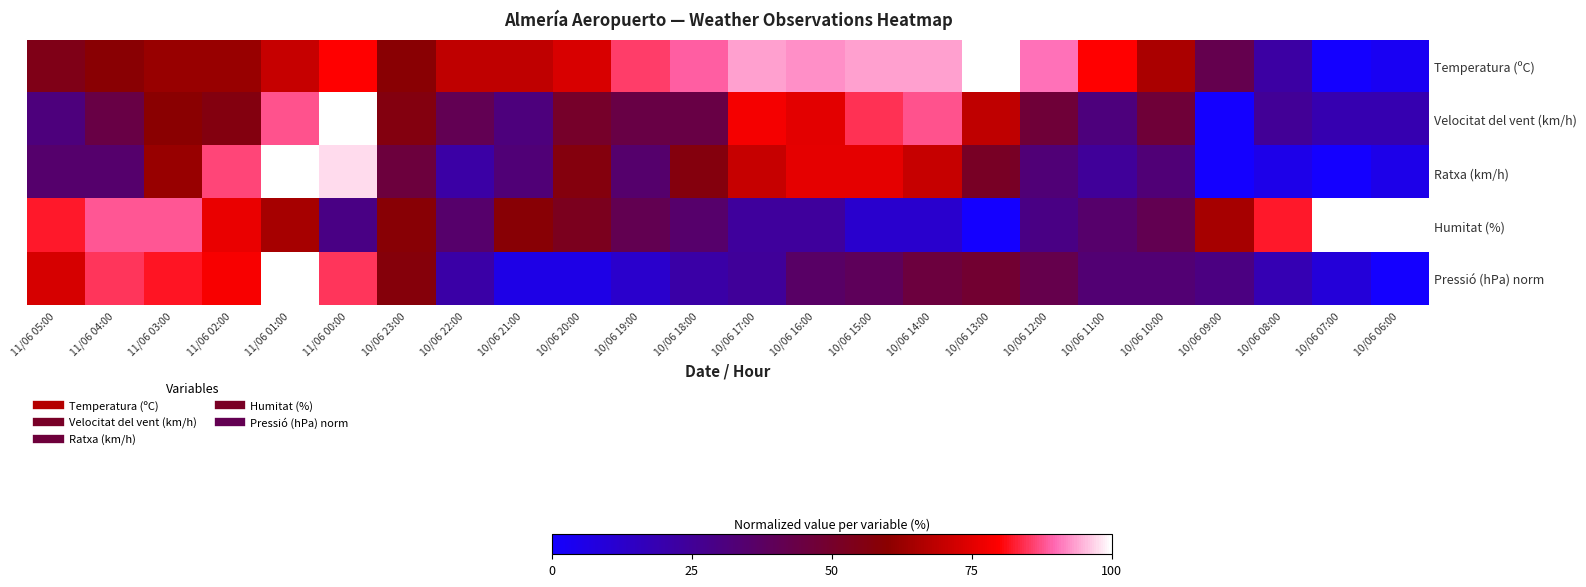

Reading right to left, what are all the values shown in this chart?

Temperatura (ºC): 10/06 06:00=3.1	10/06 07:00=0.0	10/06 08:00=21.9	10/06 09:00=42.2	10/06 10:00=65.6	10/06 11:00=79.7	10/06 12:00=90.6	10/06 13:00=100.0	10/06 14:00=93.7	10/06 15:00=93.7	10/06 16:00=92.2	10/06 17:00=93.7	10/06 18:00=89.1	10/06 19:00=85.9	10/06 20:00=73.4	10/06 21:00=68.8	10/06 22:00=68.8	10/06 23:00=59.4	11/06 00:00=79.7	11/06 01:00=70.3	11/06 02:00=62.5	11/06 03:00=62.5	11/06 04:00=59.4	11/06 05:00=54.7
Velocitat del vent (km/h): 10/06 06:00=18.8	10/06 07:00=18.8	10/06 08:00=25.0	10/06 09:00=0.0	10/06 10:00=46.9	10/06 11:00=31.2	10/06 12:00=46.9	10/06 13:00=68.8	10/06 14:00=87.5	10/06 15:00=84.4	10/06 16:00=75.0	10/06 17:00=78.1	10/06 18:00=43.8	10/06 19:00=43.8	10/06 20:00=50.0	10/06 21:00=31.2	10/06 22:00=40.6	10/06 23:00=56.2	11/06 00:00=100.0	11/06 01:00=87.5	11/06 02:00=56.2	11/06 03:00=59.4	11/06 04:00=43.8	11/06 05:00=31.2
Ratxa (km/h): 10/06 06:00=5.4	10/06 07:00=0.0	10/06 08:00=5.4	10/06 09:00=0.0	10/06 10:00=32.4	10/06 11:00=24.3	10/06 12:00=32.4	10/06 13:00=51.4	10/06 14:00=70.3	10/06 15:00=75.7	10/06 16:00=75.7	10/06 17:00=70.3	10/06 18:00=56.8	10/06 19:00=35.1	10/06 20:00=56.8	10/06 21:00=32.4	10/06 22:00=21.6	10/06 23:00=45.9	11/06 00:00=97.3	11/06 01:00=100.0	11/06 02:00=86.5	11/06 03:00=62.2	11/06 04:00=35.1	11/06 05:00=35.1
Humitat (%): 10/06 06:00=100.0	10/06 07:00=100.0	10/06 08:00=82.4	10/06 09:00=64.7	10/06 10:00=41.2	10/06 11:00=35.3	10/06 12:00=29.4	10/06 13:00=0.0	10/06 14:00=11.8	10/06 15:00=11.8	10/06 16:00=23.5	10/06 17:00=23.5	10/06 18:00=35.3	10/06 19:00=41.2	10/06 20:00=52.9	10/06 21:00=58.8	10/06 22:00=35.3	10/06 23:00=58.8	11/06 00:00=29.4	11/06 01:00=64.7	11/06 02:00=76.5	11/06 03:00=88.2	11/06 04:00=88.2	11/06 05:00=82.4
Pressió (hPa) norm: 10/06 06:00=0.0	10/06 07:00=9.1	10/06 08:00=18.2	10/06 09:00=30.3	10/06 10:00=33.3	10/06 11:00=33.3	10/06 12:00=42.4	10/06 13:00=48.5	10/06 14:00=45.5	10/06 15:00=39.4	10/06 16:00=36.4	10/06 17:00=24.2	10/06 18:00=21.2	10/06 19:00=12.1	10/06 20:00=6.1	10/06 21:00=6.1	10/06 22:00=21.2	10/06 23:00=57.6	11/06 00:00=84.8	11/06 01:00=100.0	11/06 02:00=78.8	11/06 03:00=81.8	11/06 04:00=84.8	11/06 05:00=72.7